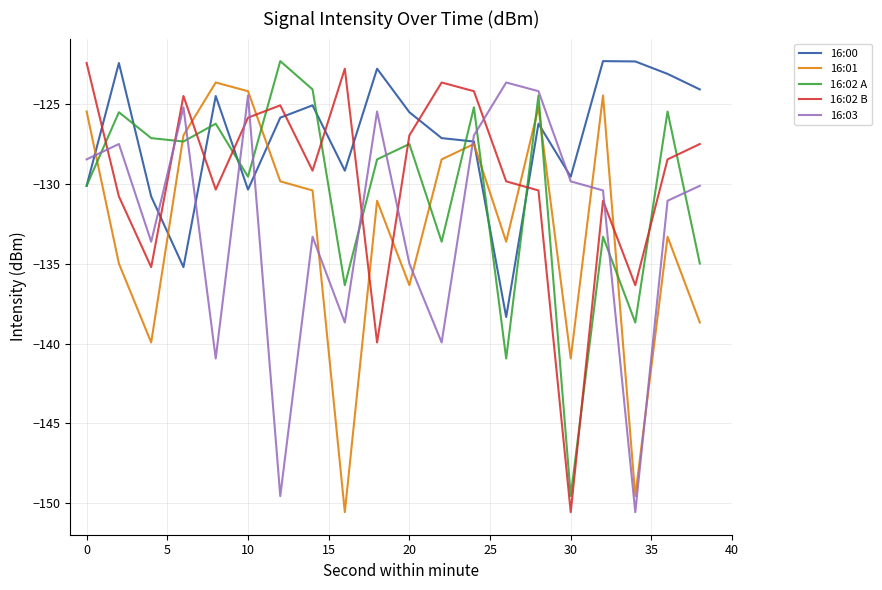

Which series has the largest total across all categories?

16:00